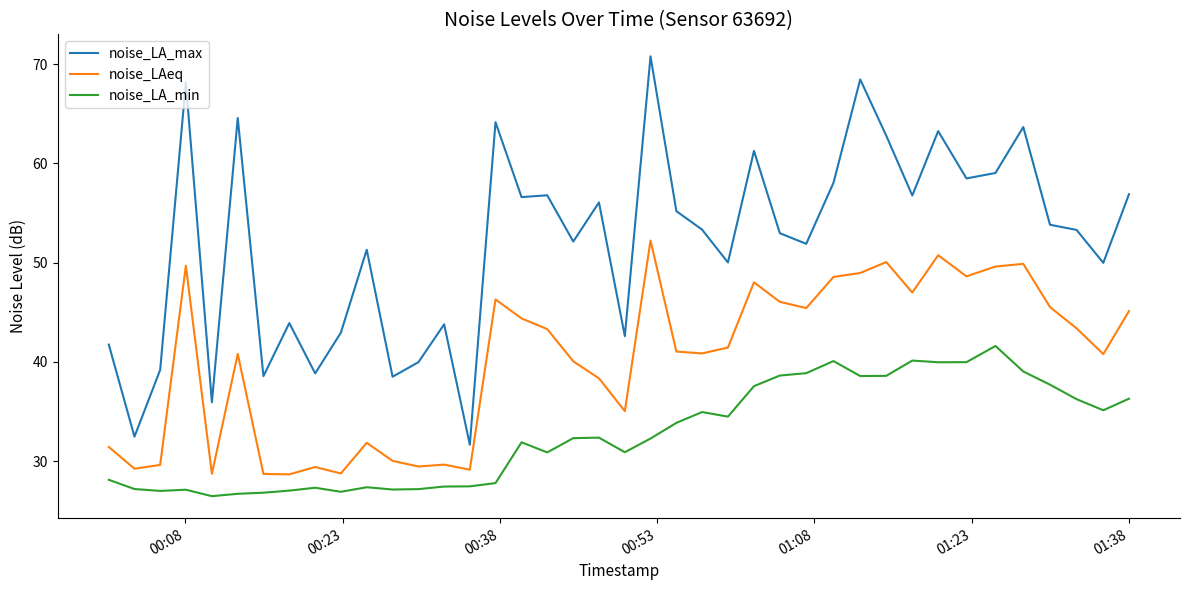

Which series has the largest total across all categories?

noise_LA_max